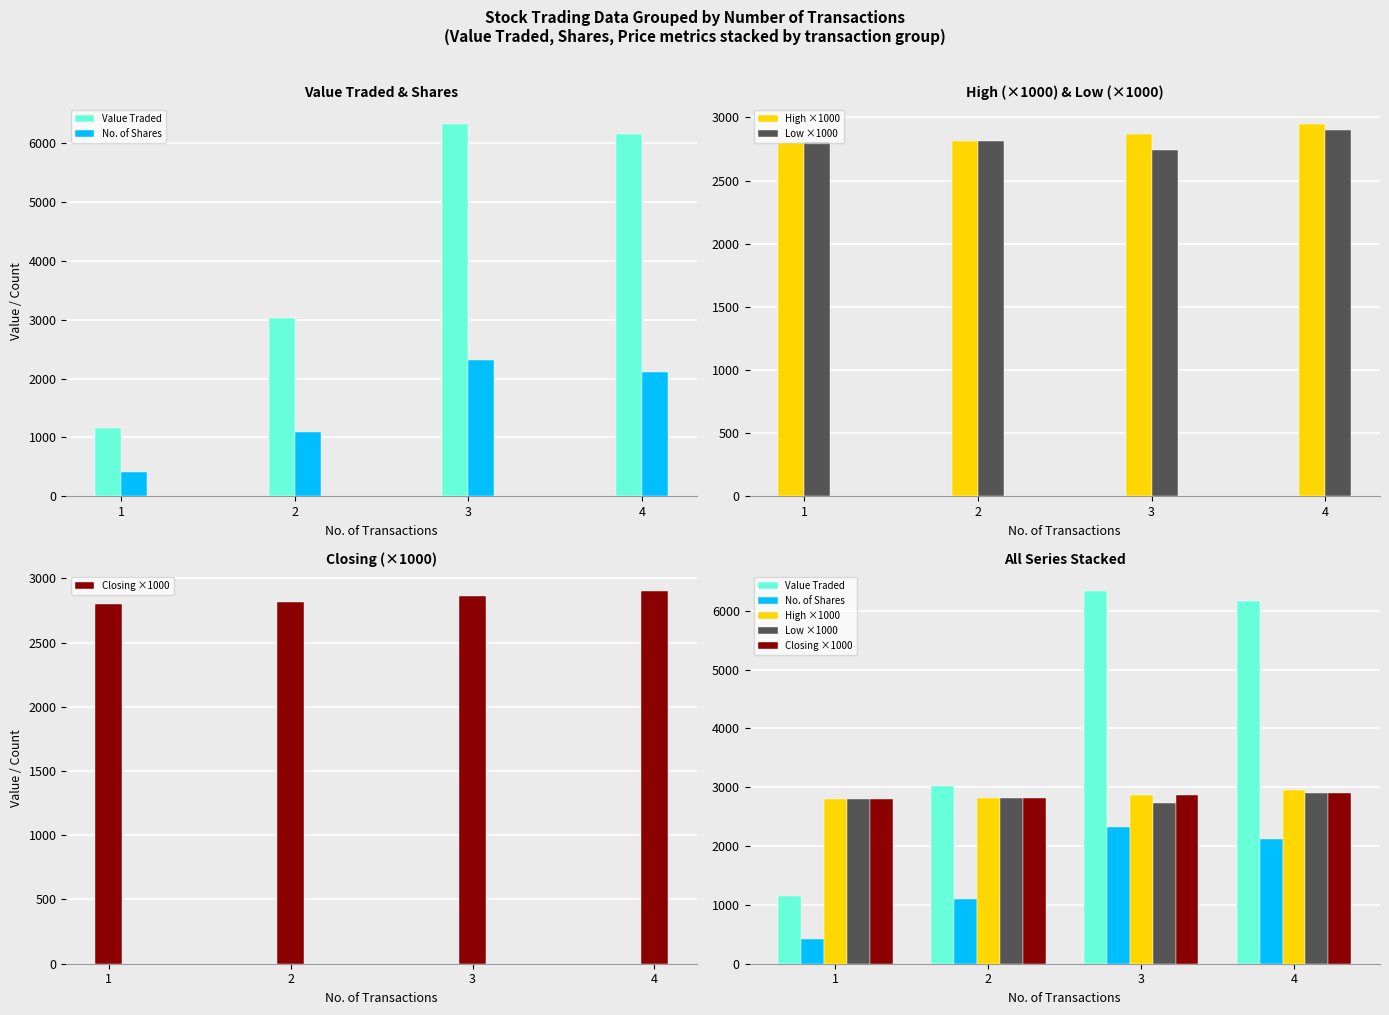

What is the minimum value shown in the chart?

413.0